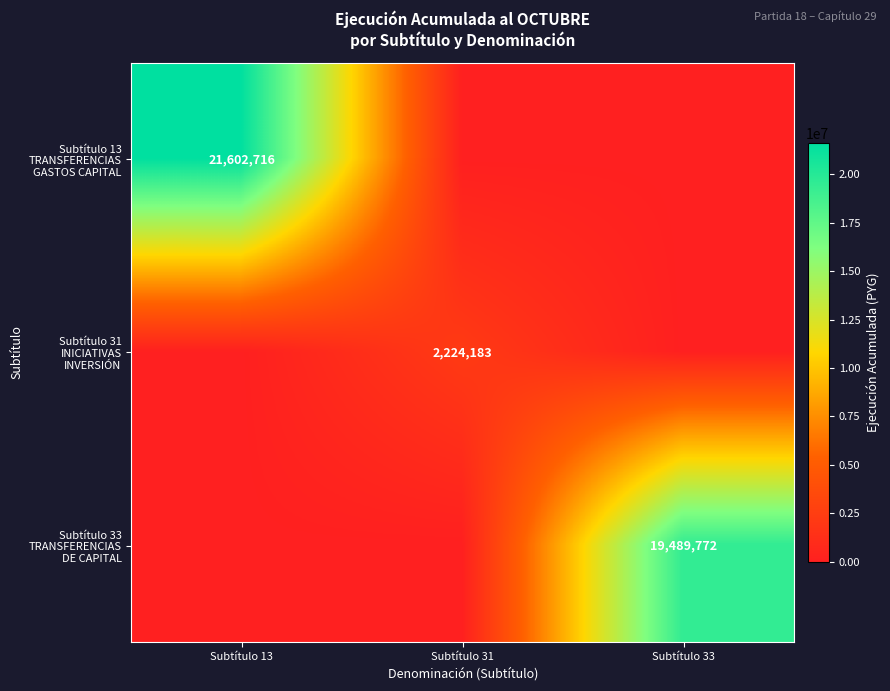

Which category has the highest value in the Subtítulo 13 TRANSFERENCIAS GASTOS CAPITAL series?

Subtítulo 13